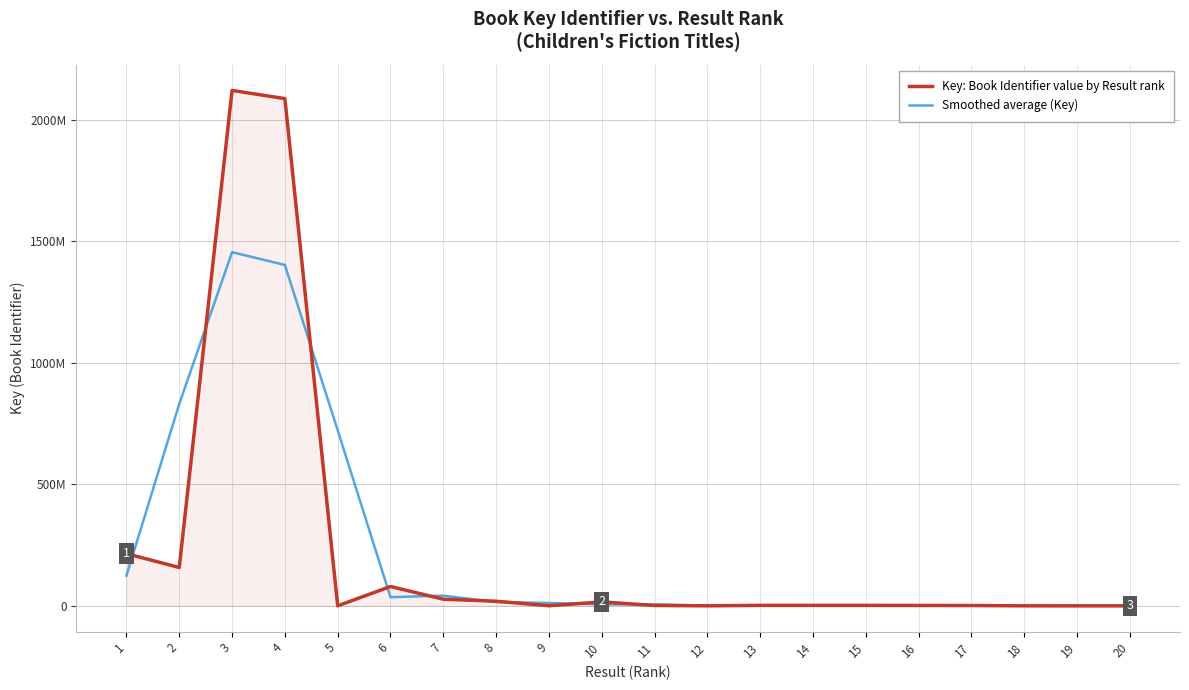

Does the chart have visible grid lines?

Yes